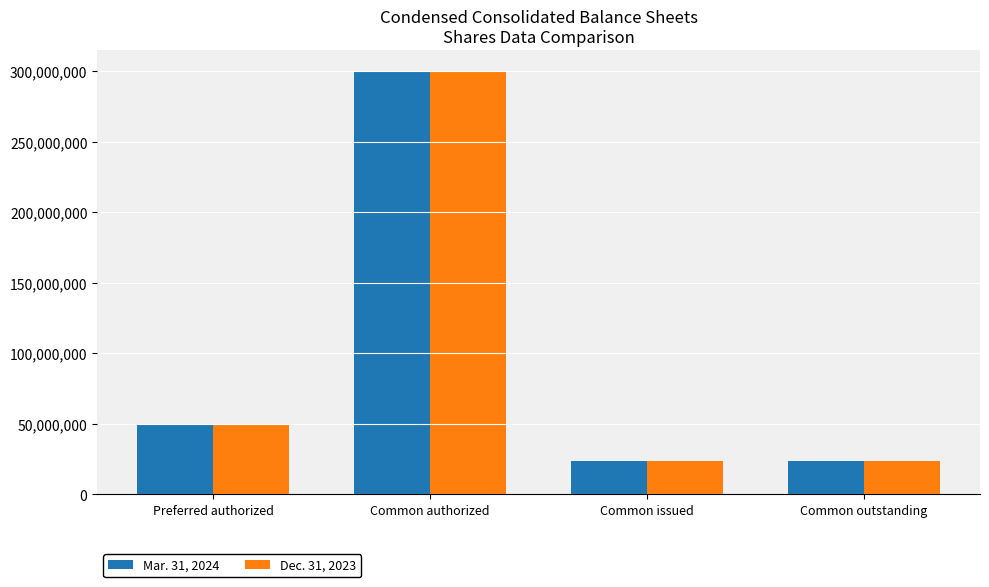

How many categories are shown in the chart?

4